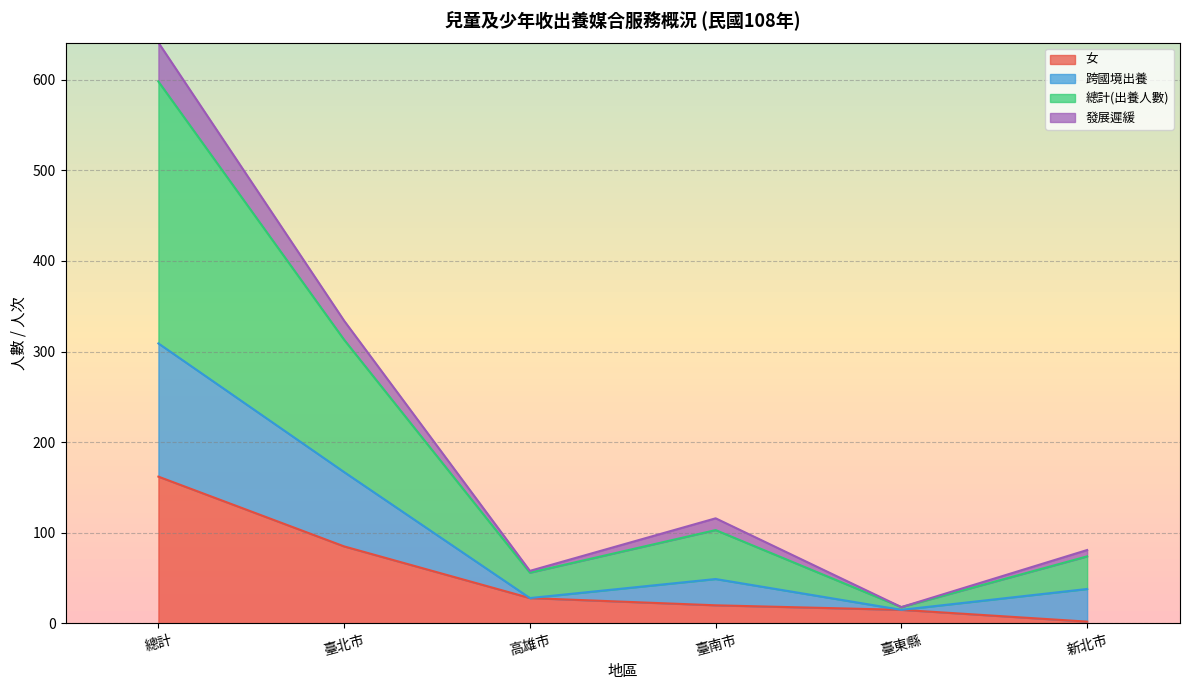

What is the maximum value for 女?

162